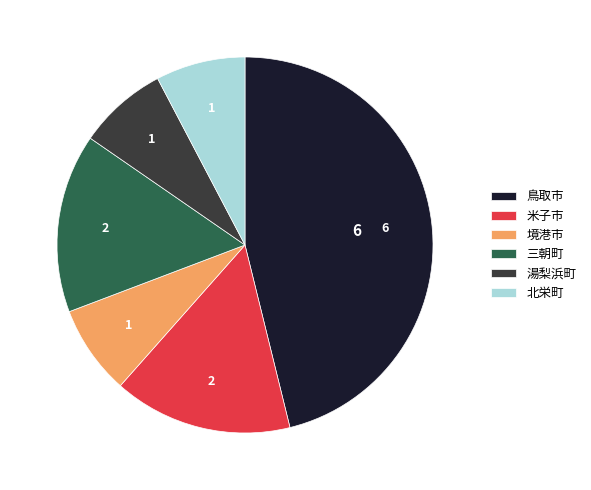

How many slices are in this pie chart?

6